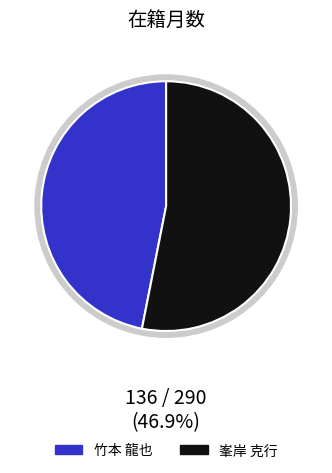

Which category accounts for the majority?

峯岸 克行